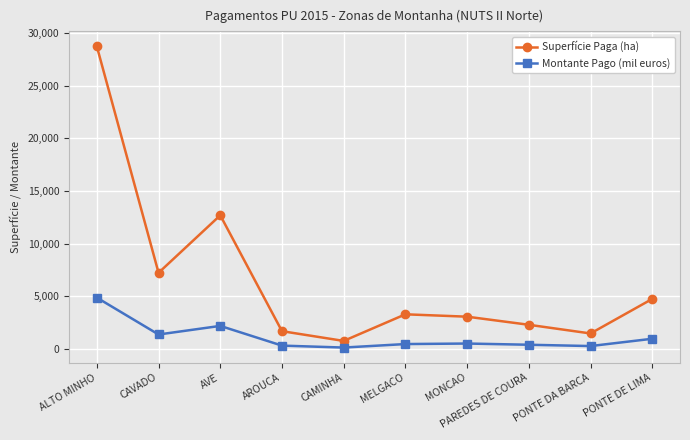

At AVE, list the series in order from largest to smallest.

Superfície Paga (ha), Montante Pago (mil euros)